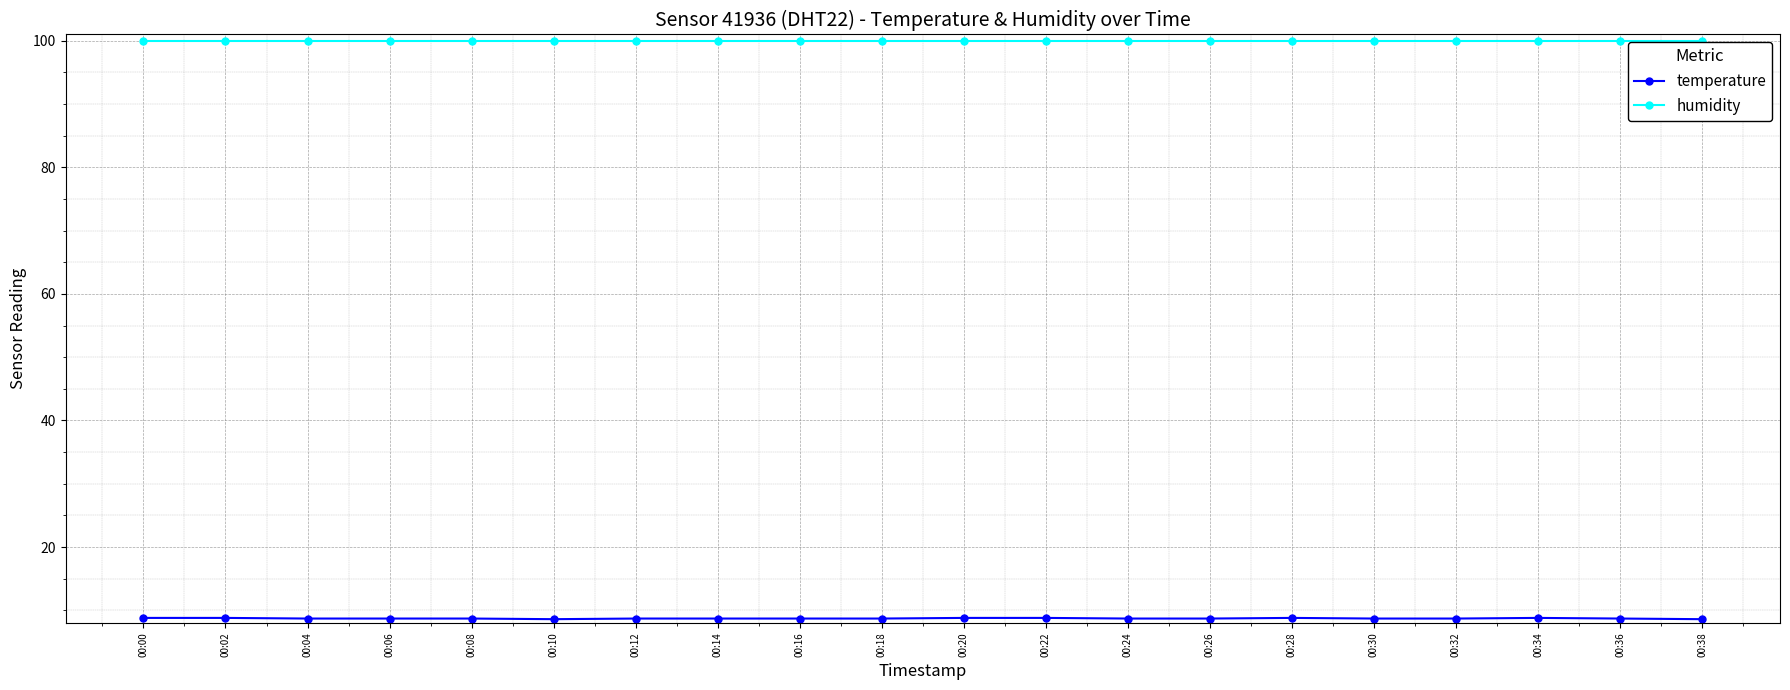

Is it true that humidity equals 99.9 at 00:34?

True